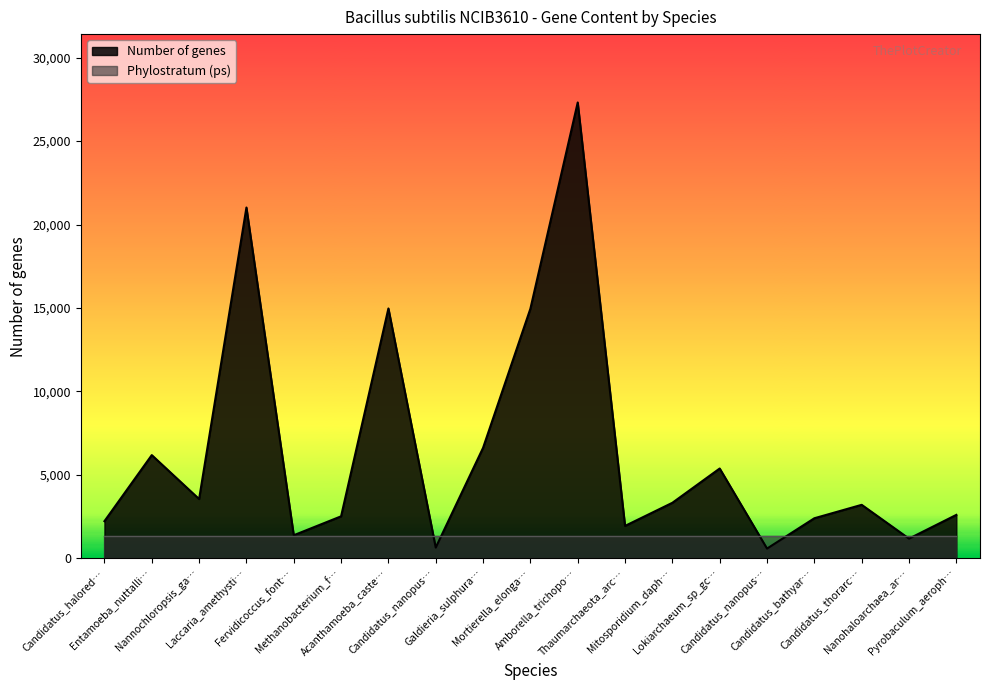

Reading right to left, list all the values displayed in this chart.

2605	1183	3208	2403	587	5384	3330	1944	27313	14959	6622	647	14973	2519	1385	21020	3554	6187	2228